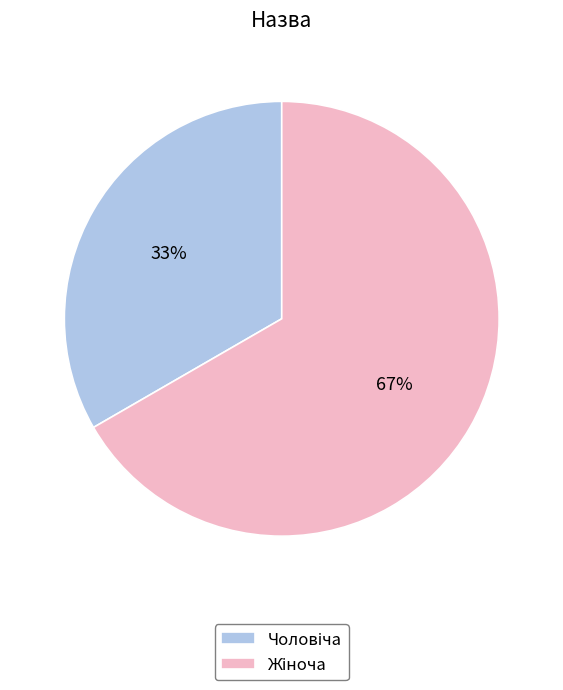

Is there any slice that represents more than half of the pie?

Yes